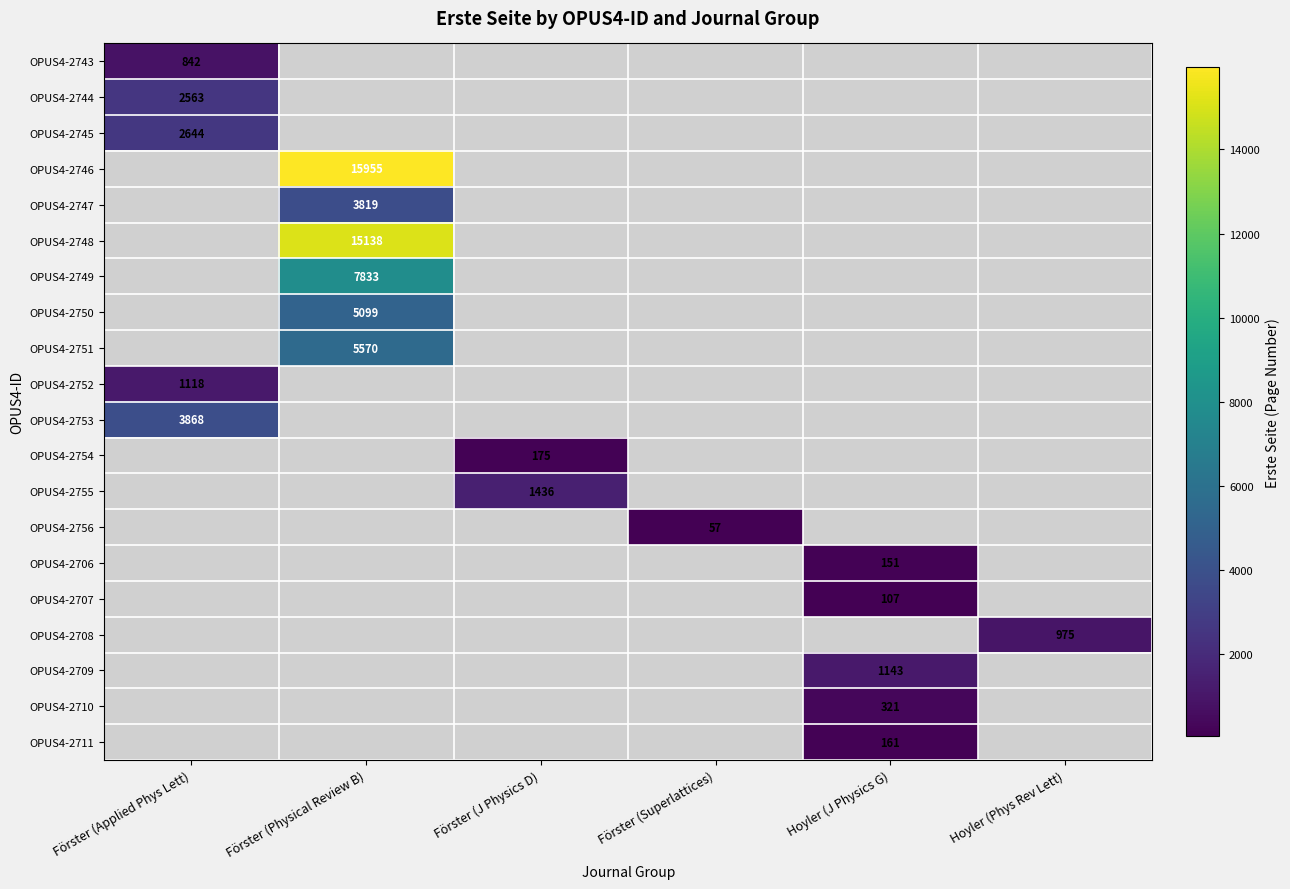

How many distinct data groups are displayed?

20